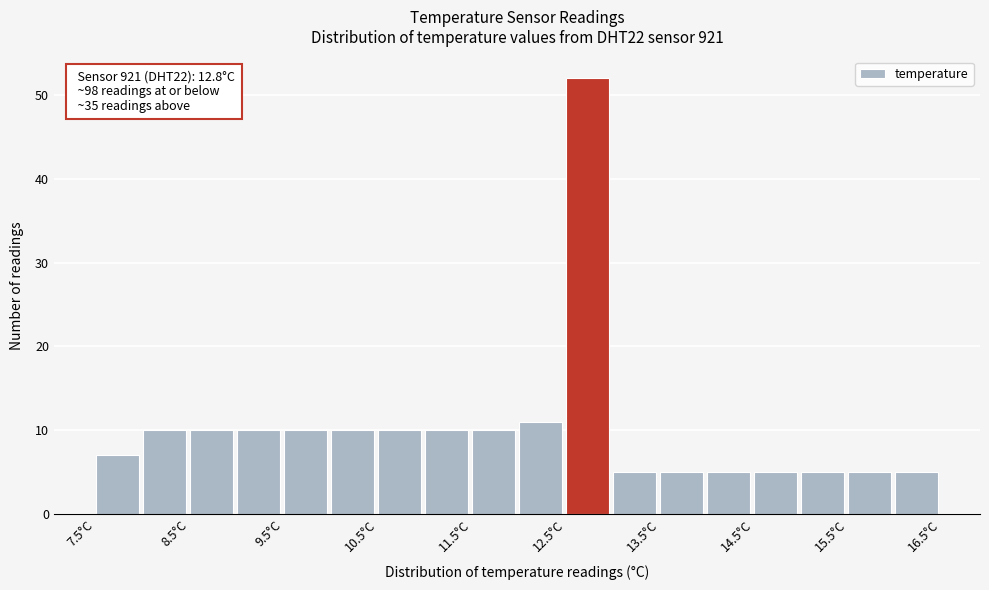

Which range on the x-axis has the tallest bar?

12.5 to 13.0